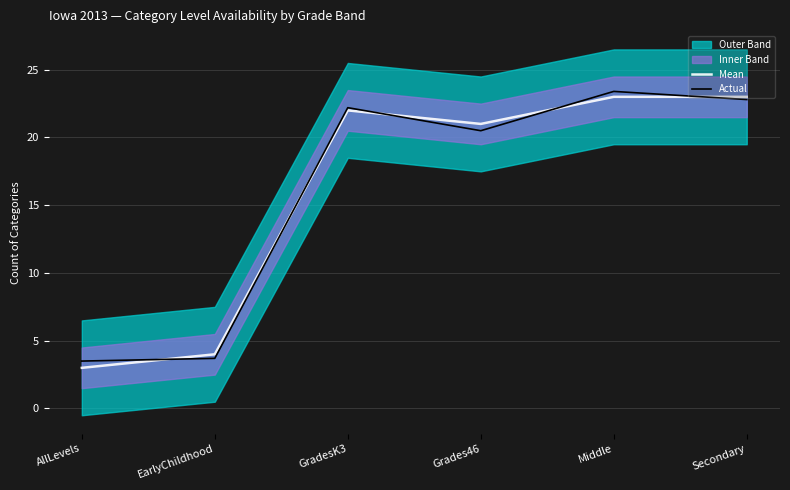

What is the difference between the maximum and minimum values in the Actual series?

19.9